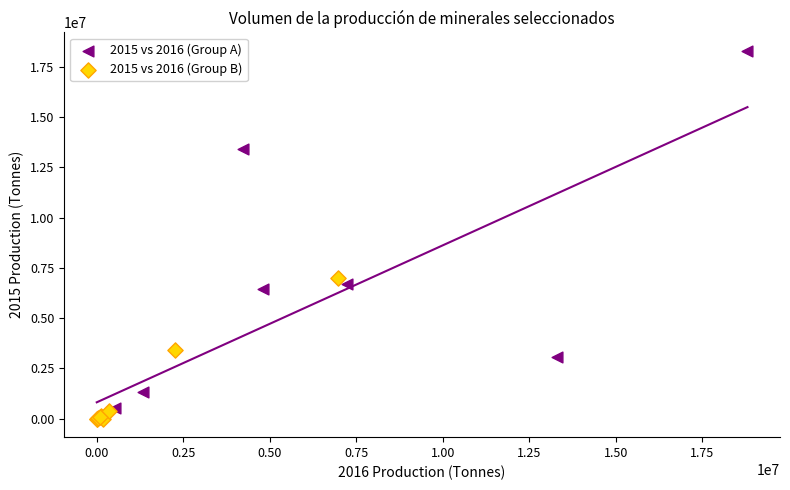

What are all the series names shown in the legend?

2015 vs 2016 (Group A), 2015 vs 2016 (Group B)